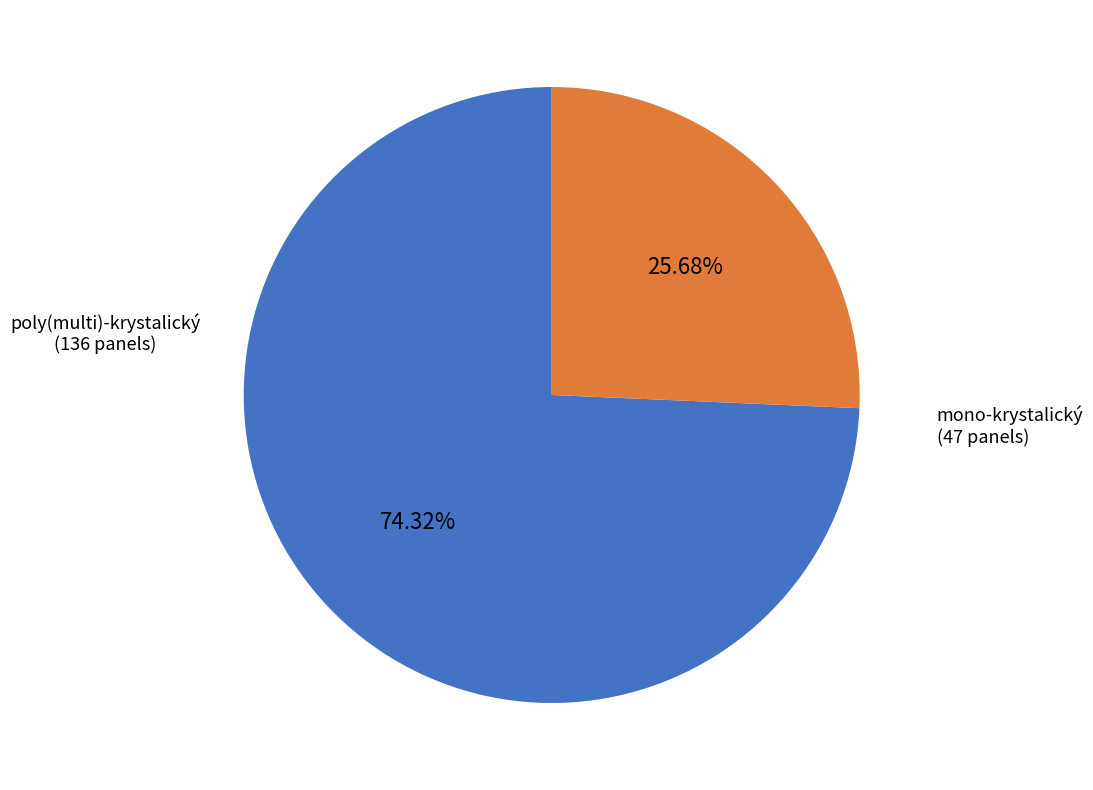

What is the smallest slice in the pie chart?

mono-krystalický